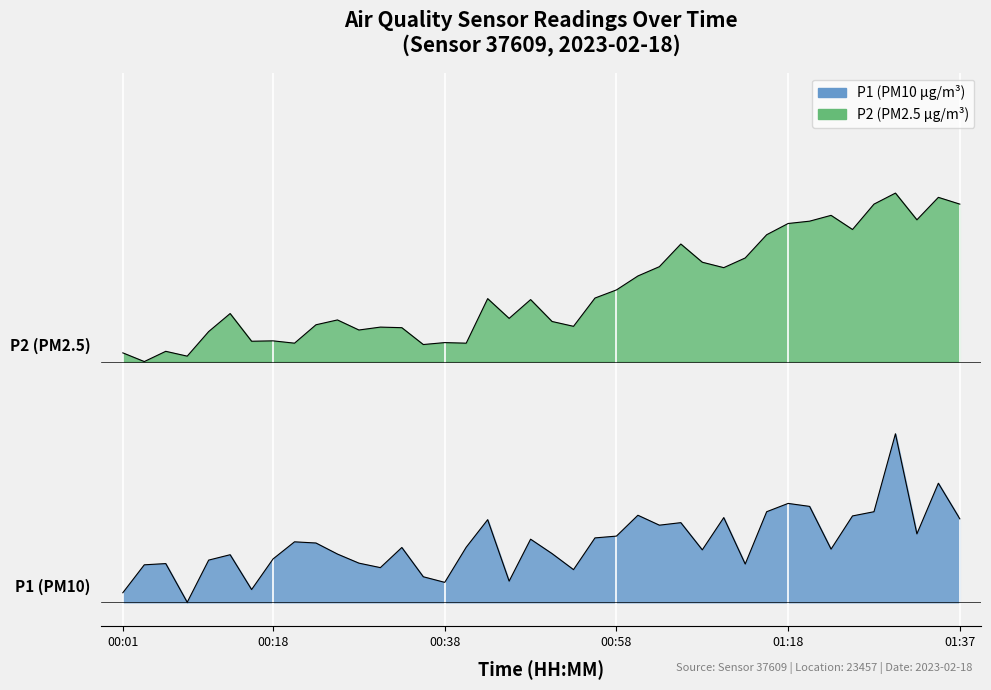

True or false: P2 and P1 cross at least once.

False